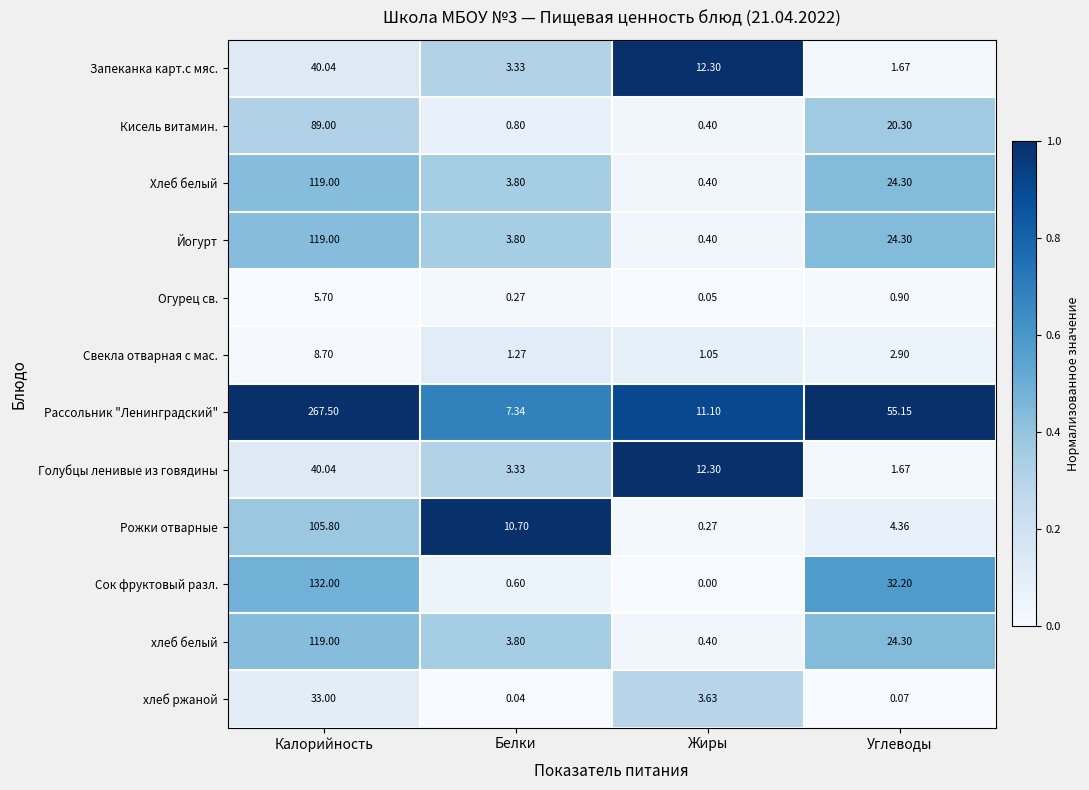

Which category has the lowest value across all series?

Жиры